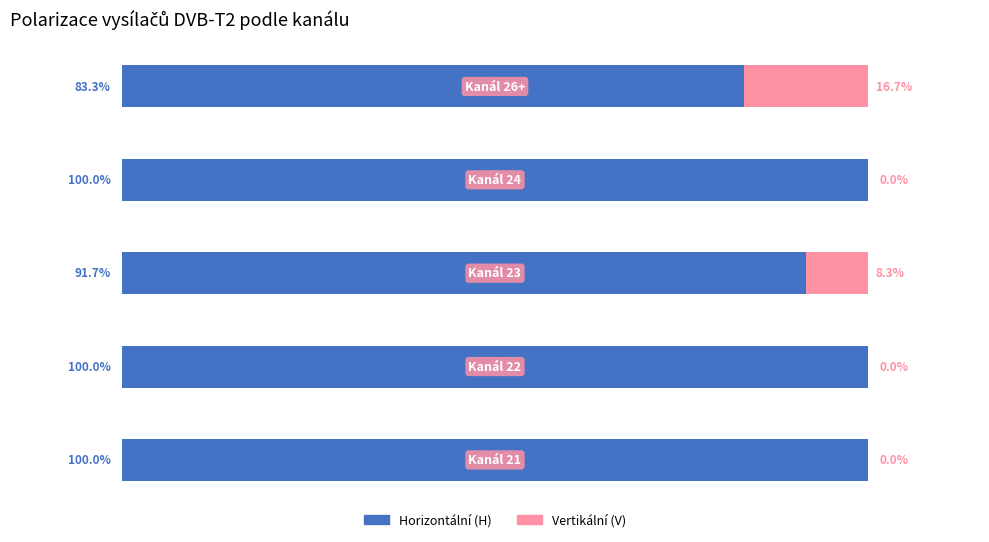

What are all the series names shown in the legend?

Horizontální (H), Vertikální (V)